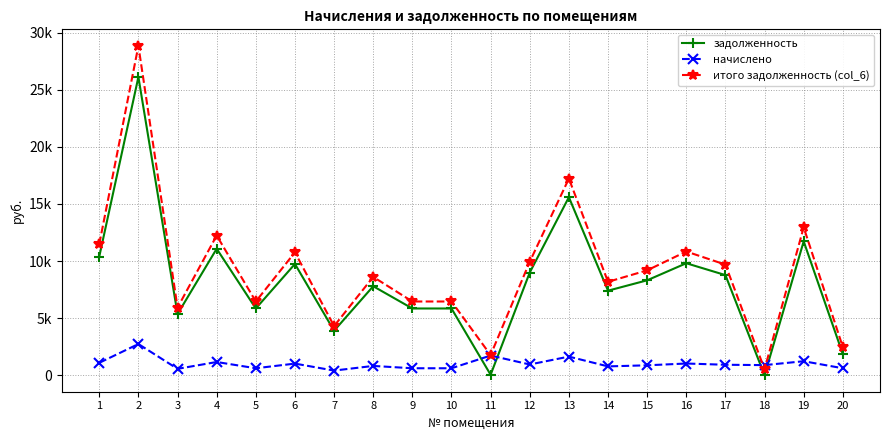

What is the greatest value displayed?

28852.4